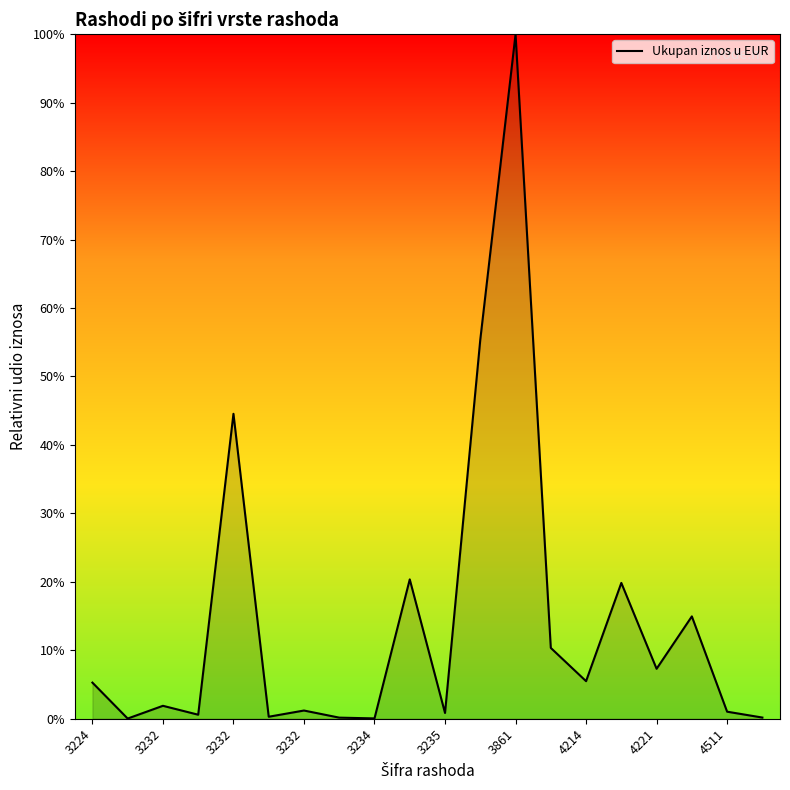

What is the difference between the maximum and minimum values?

100.0